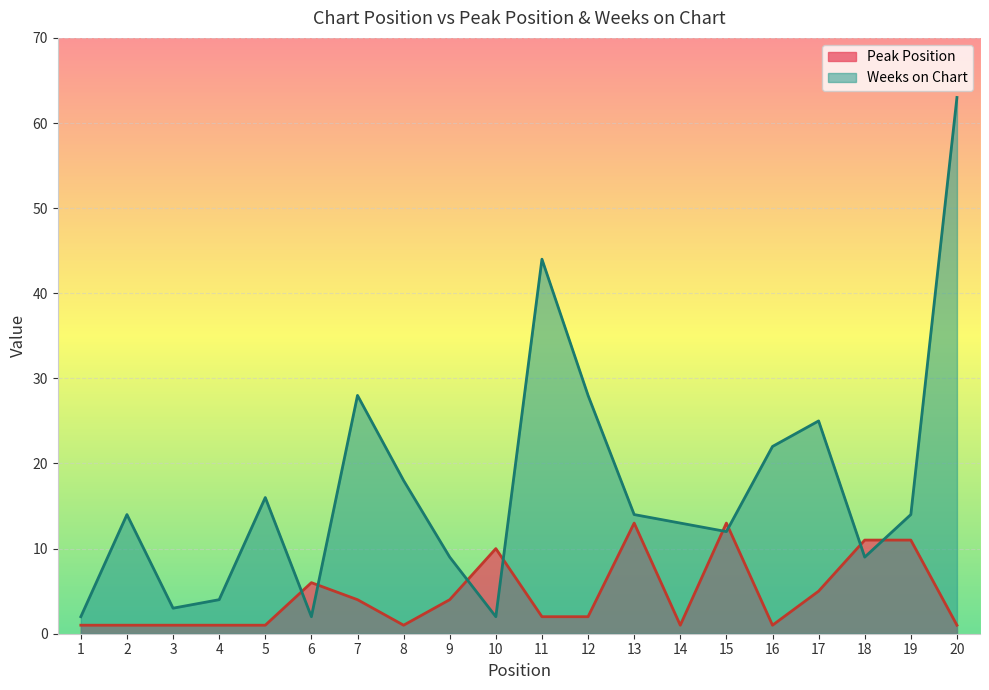

What is the difference between the maximum and second lowest values in the Peak Position series?

12